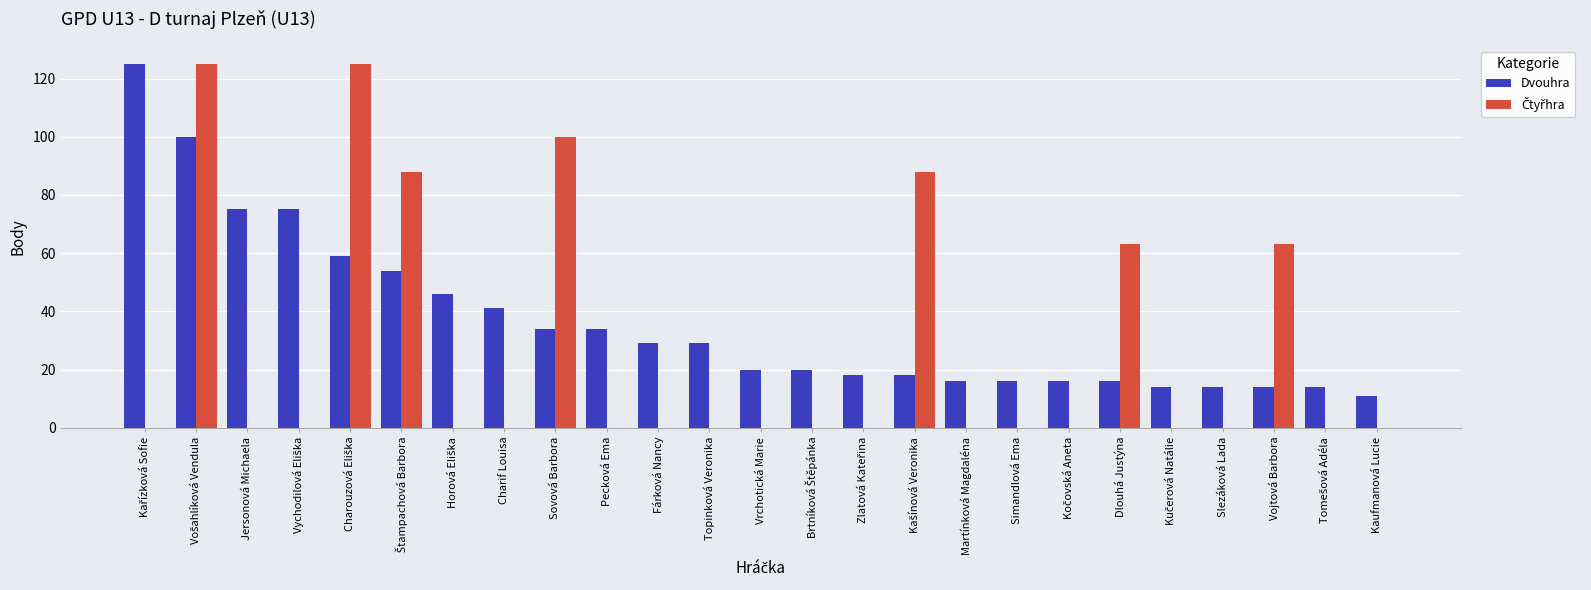

What value does the Dvouhra series have at Charif Louisa, to the nearest 5?

40